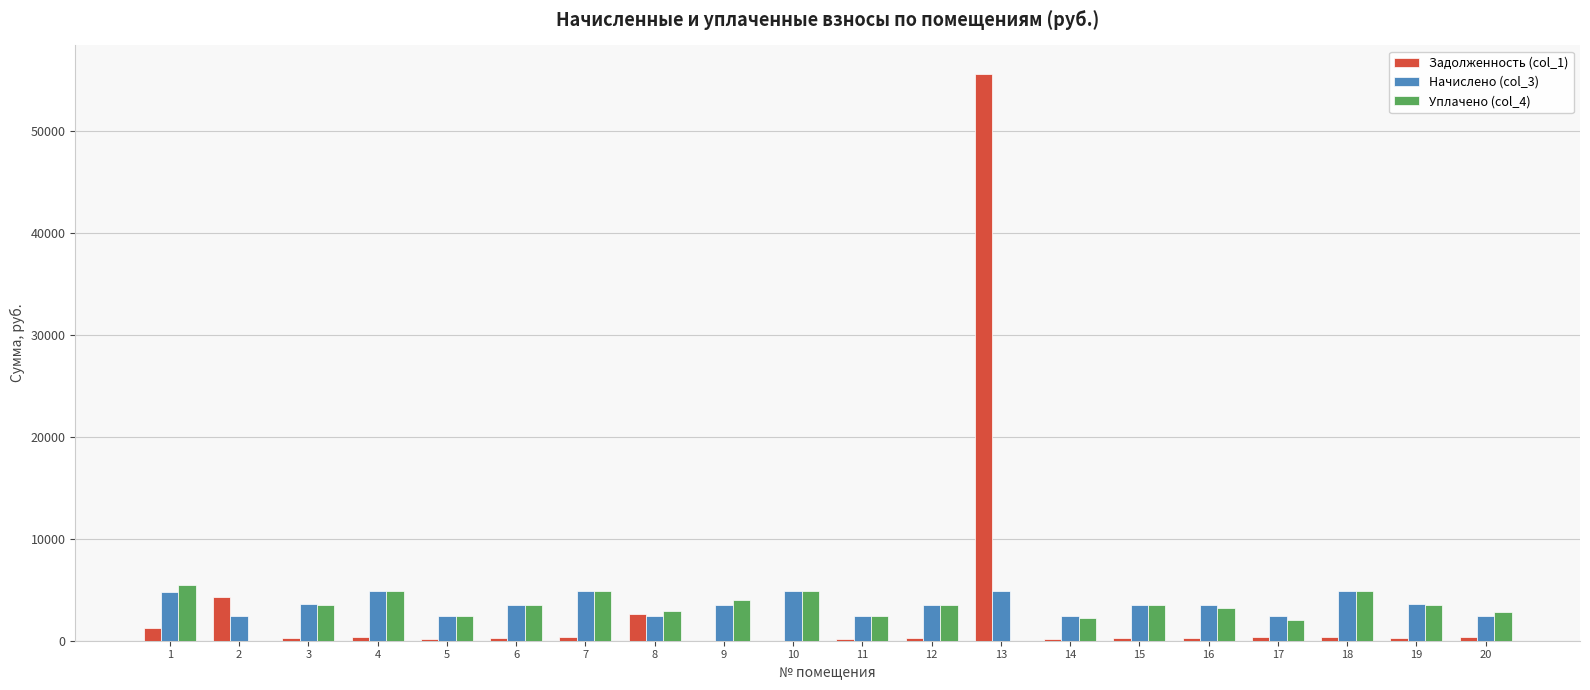

What is the average value of the Начислено (col_3) series?

3547.7